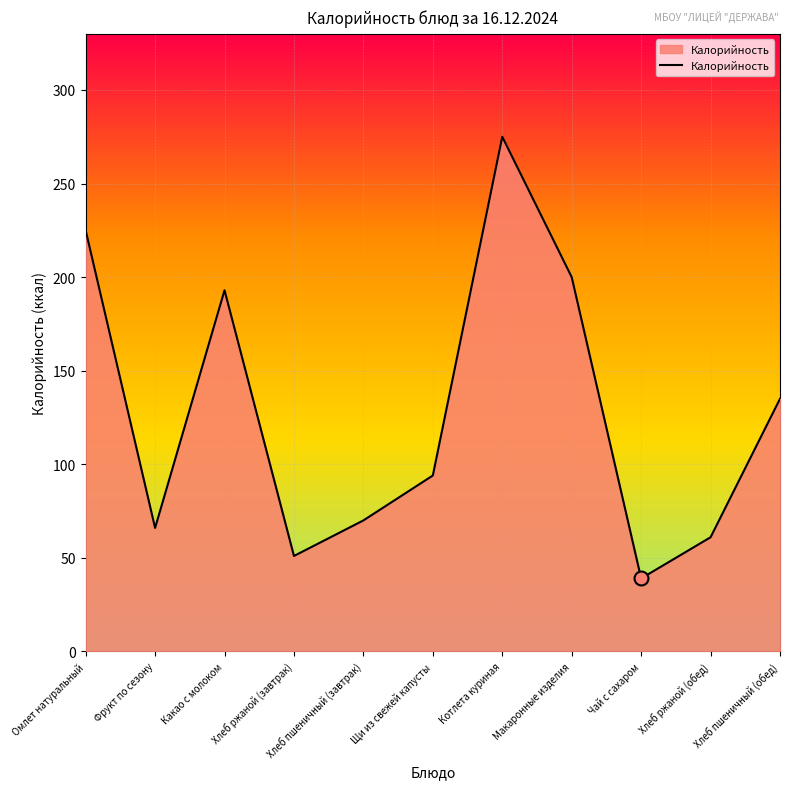

At which label does the data first exceed 94?

Омлет натуральный